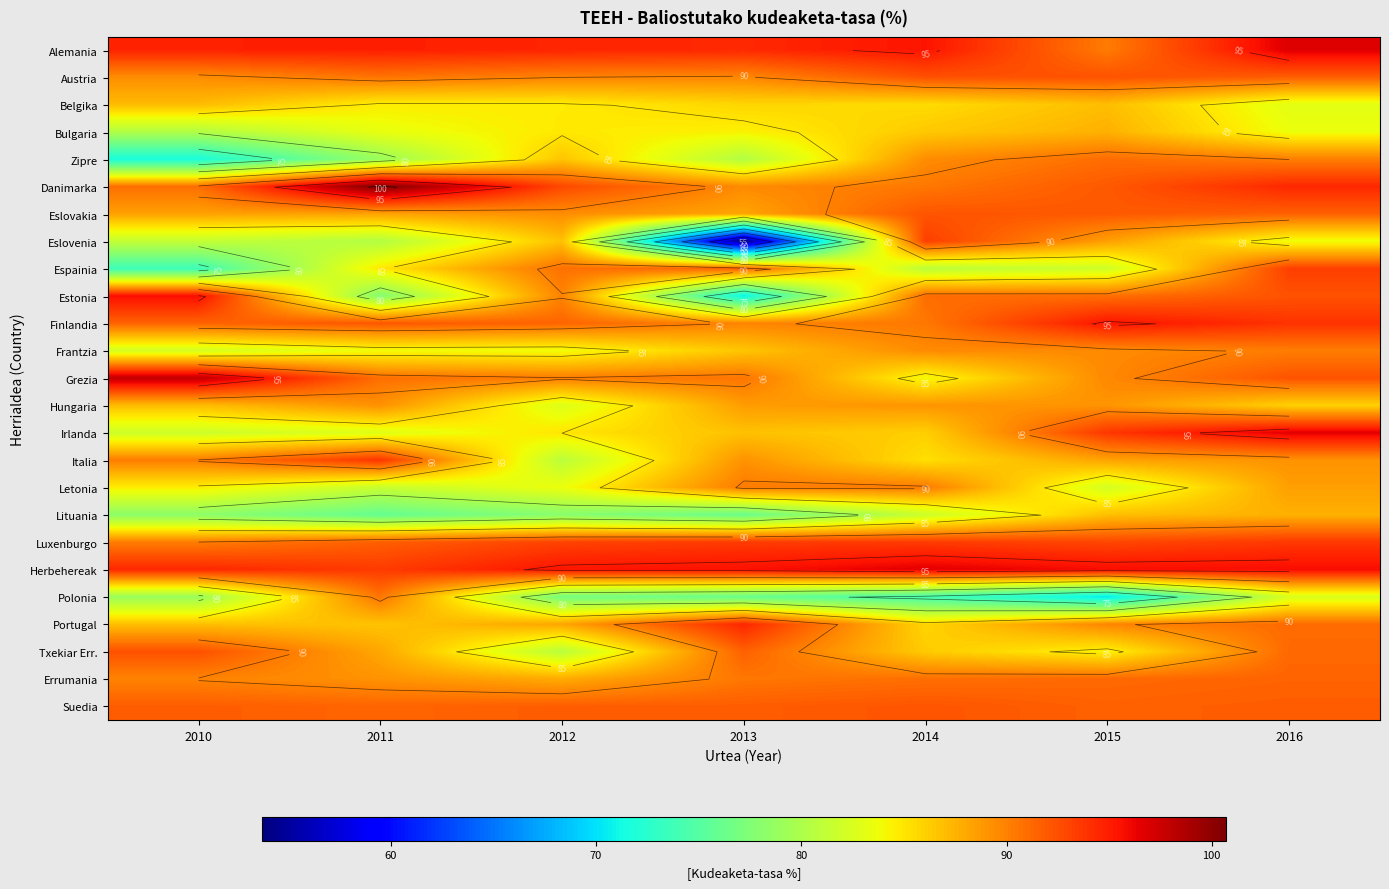

At 2014, list the series in order from largest to smallest.

Herbehereak, Alemania, Luxenburgo, Eslovenia, Austria, Eslovakia, Suedia, Estonia, Errumania, Danimarka, Finlandia, Letonia, Frantzia, Zipre, Hungaria, Bulgaria, Txekiar Err., Irlanda, Portugal, Belgika, Italia, Grezia, Lituania, Espainia, Polonia